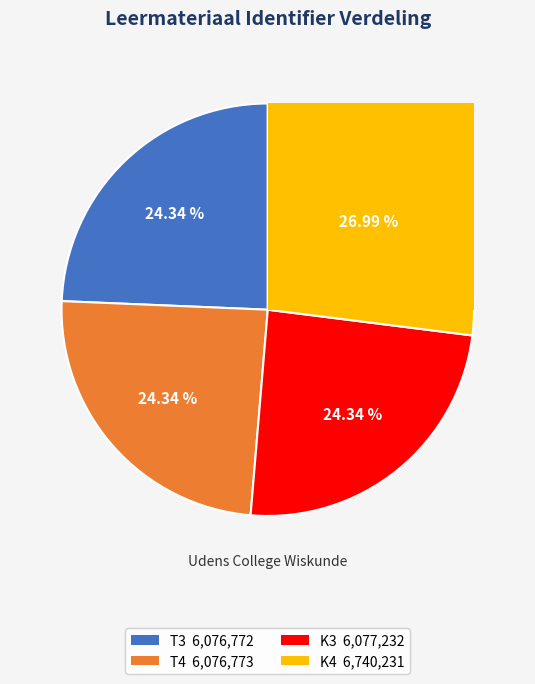

Does any single category account for the majority?

No